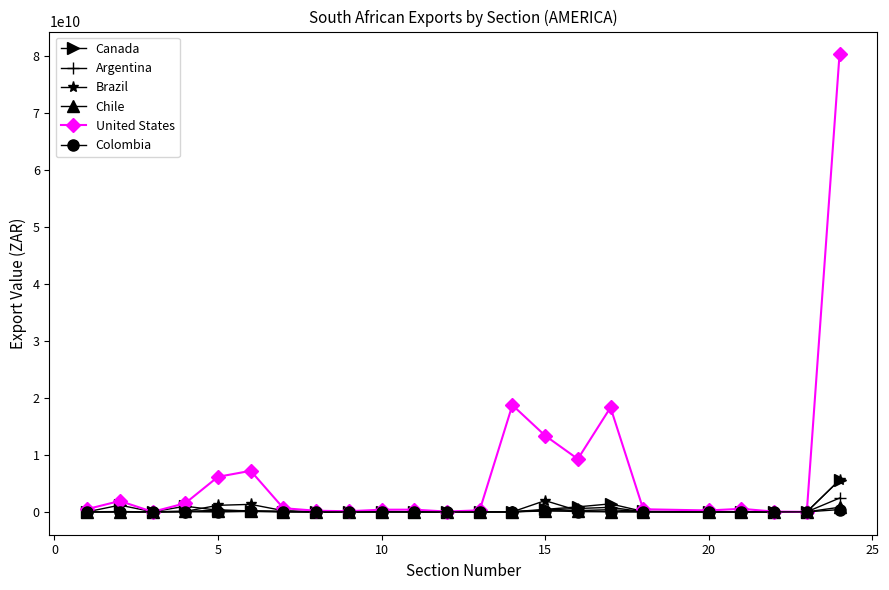

True or false: Brazil has more than 0 points higher than both neighbors.

True